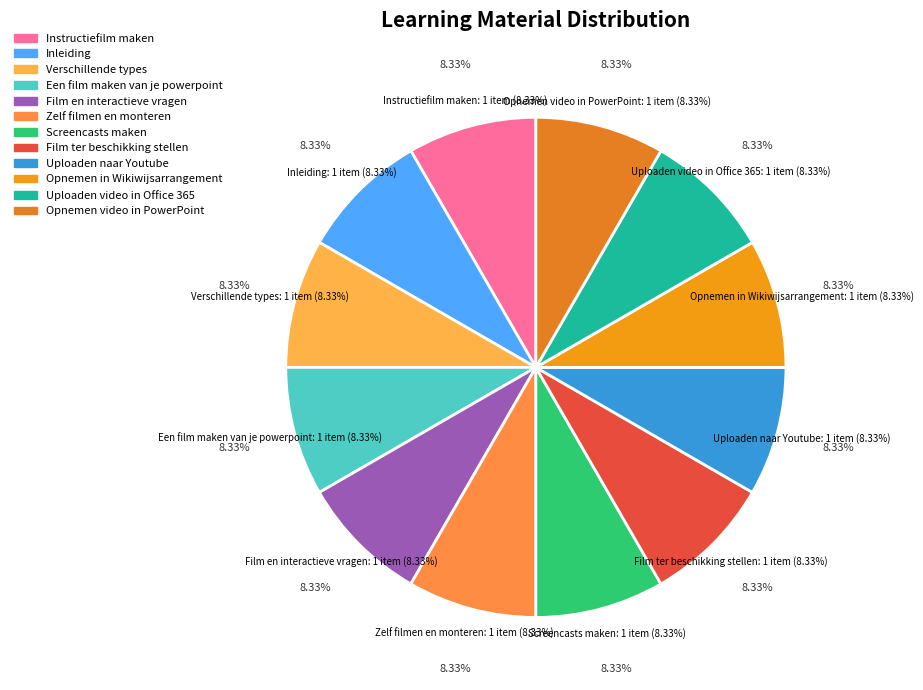

How many slices are in this pie chart?

12